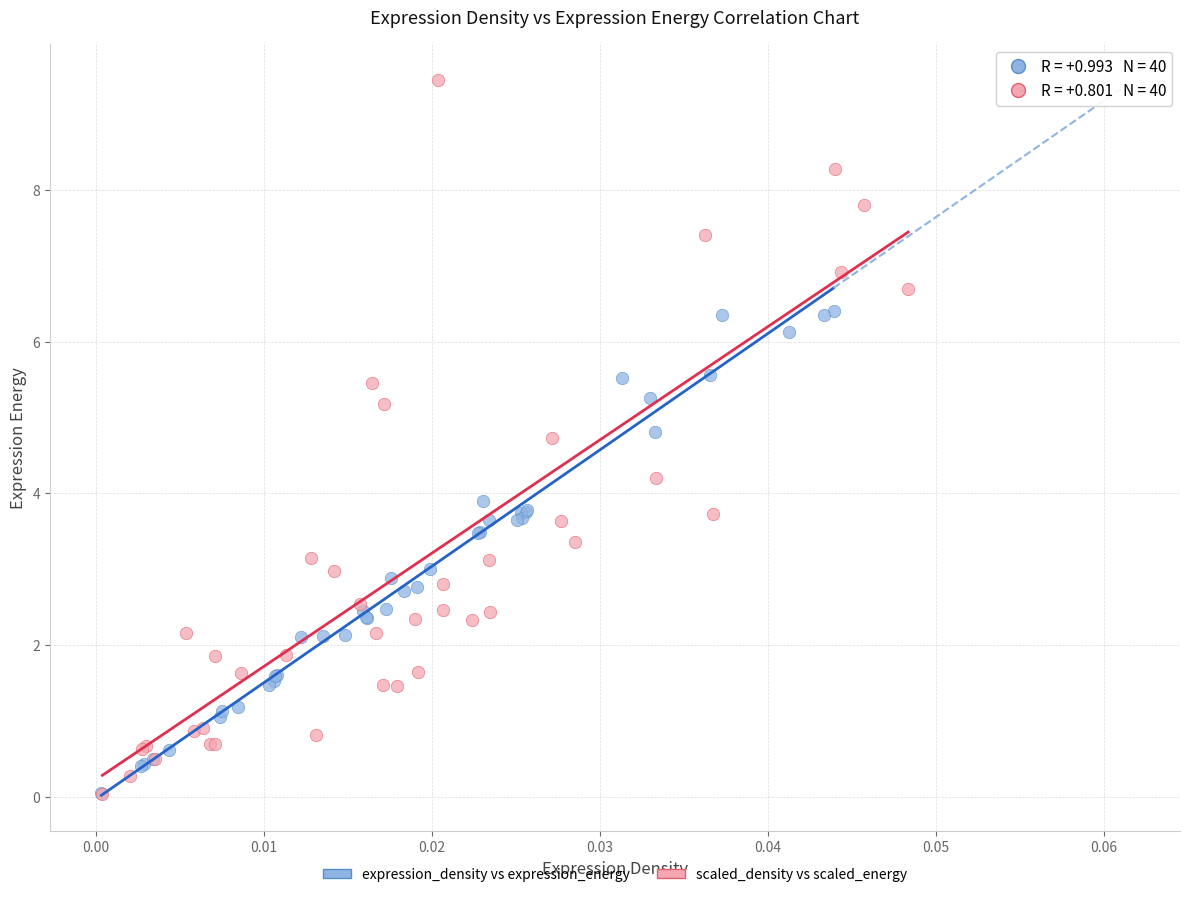

Which series contains the highest Y value?

scaled_density vs scaled_energy